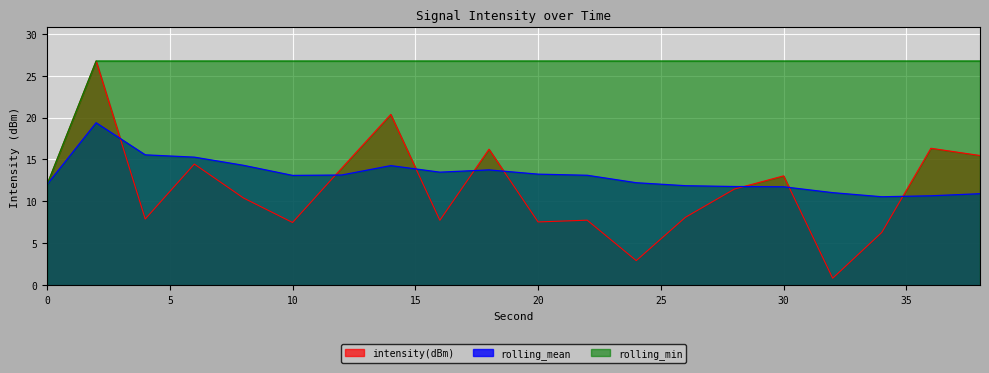

True or false: rolling_mean has a value of 7.6 at 20.

False